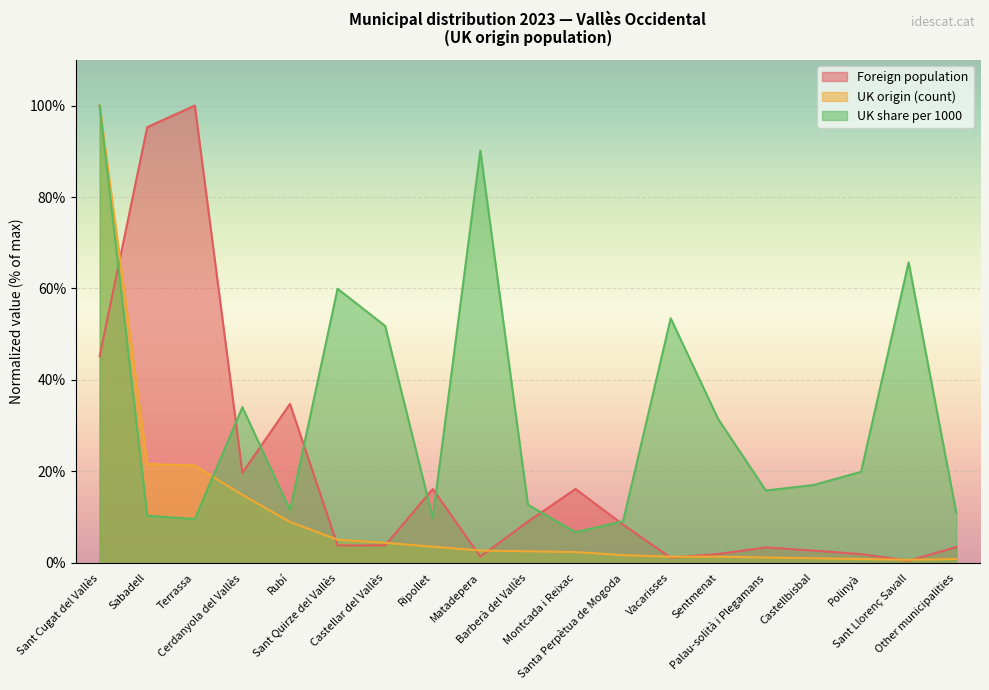

What is the difference between the Foreign population values at Sabadell and Cerdanyola del Vallès?

75.6